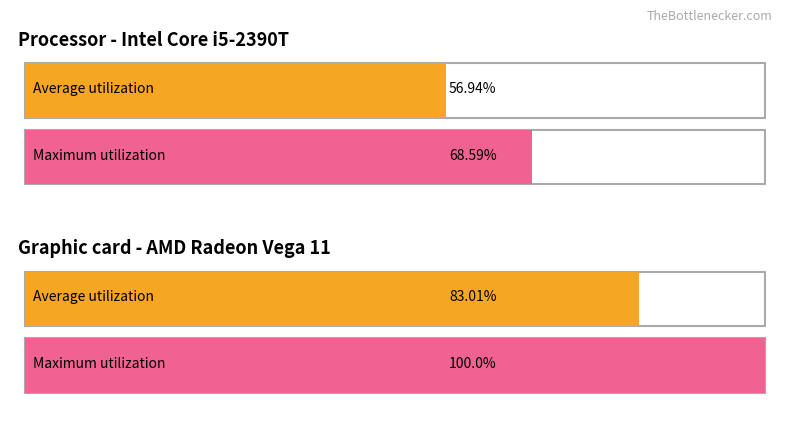

What are all the series names shown in the legend?

Average utilization, Maximum utilization